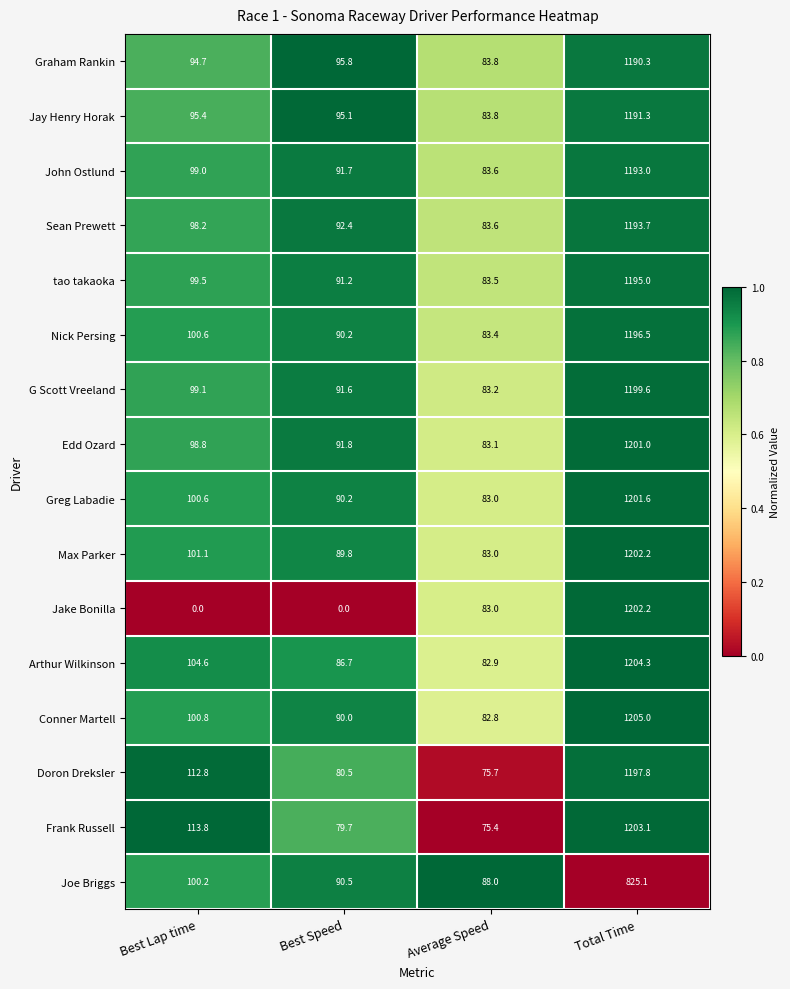

The John Ostlund series shows 162.5 at Best Lap time. True or false?

False